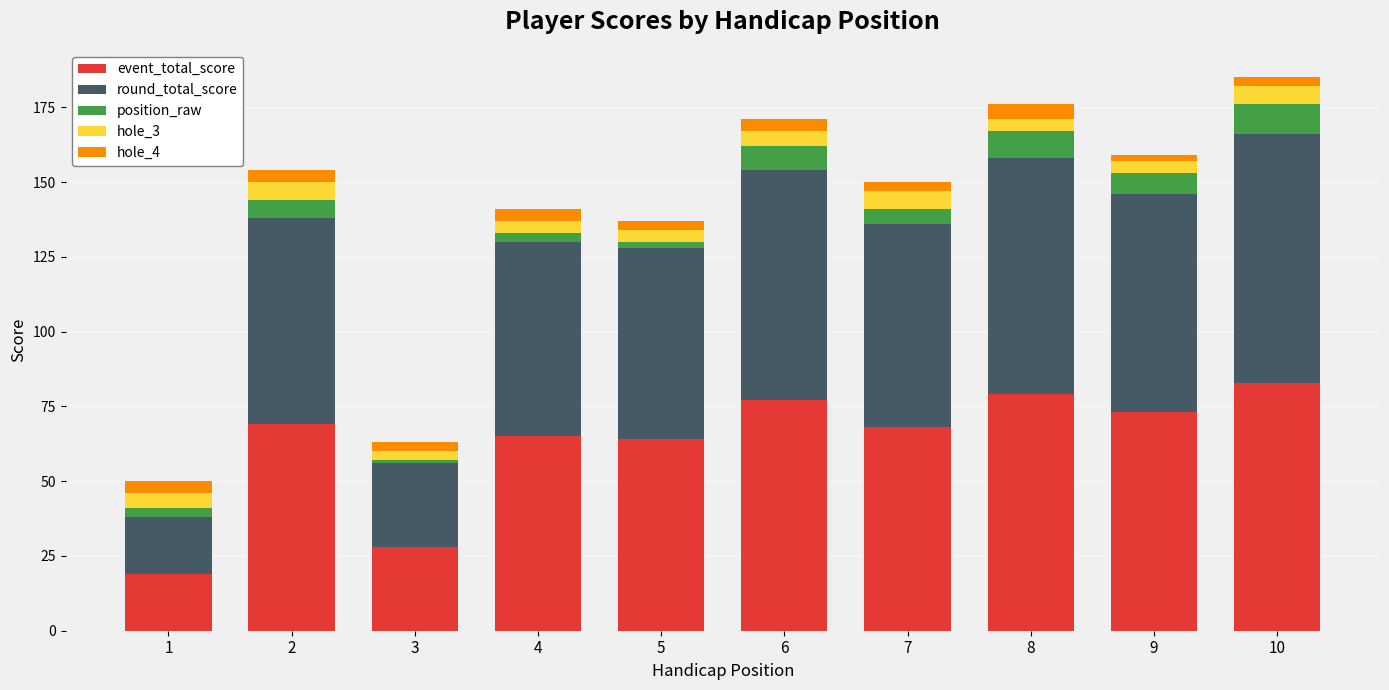

What is the difference between the maximum and minimum values in the event_total_score series?

64